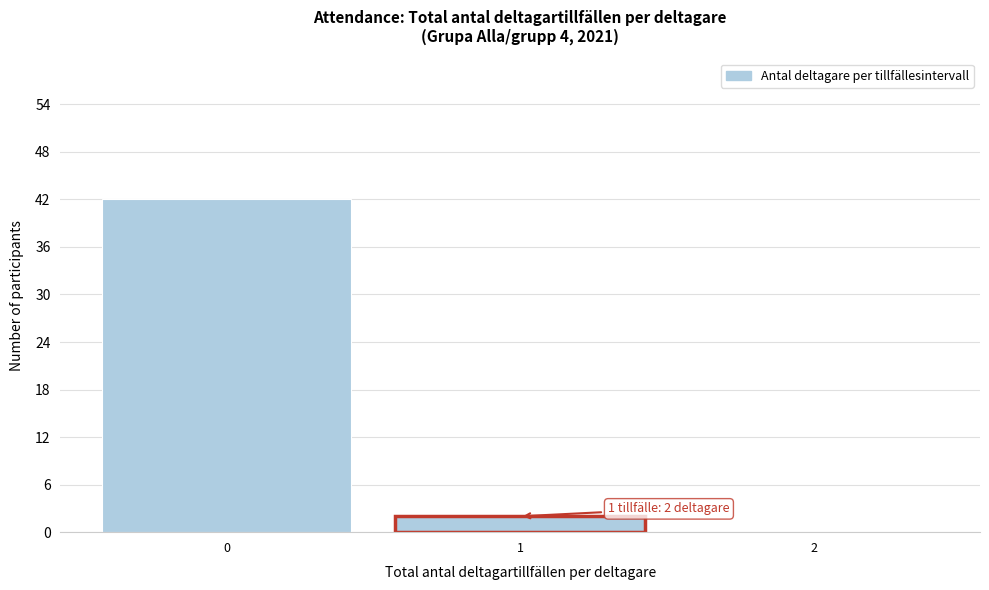

Reading right to left, transcribe all the data shown in this chart.

2=0	1=2	0=42